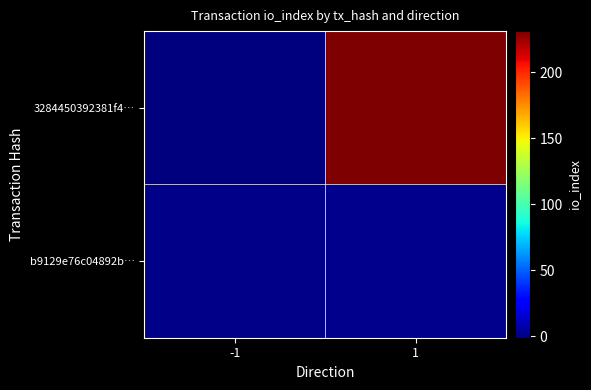

Count the number of data series in this chart.

2